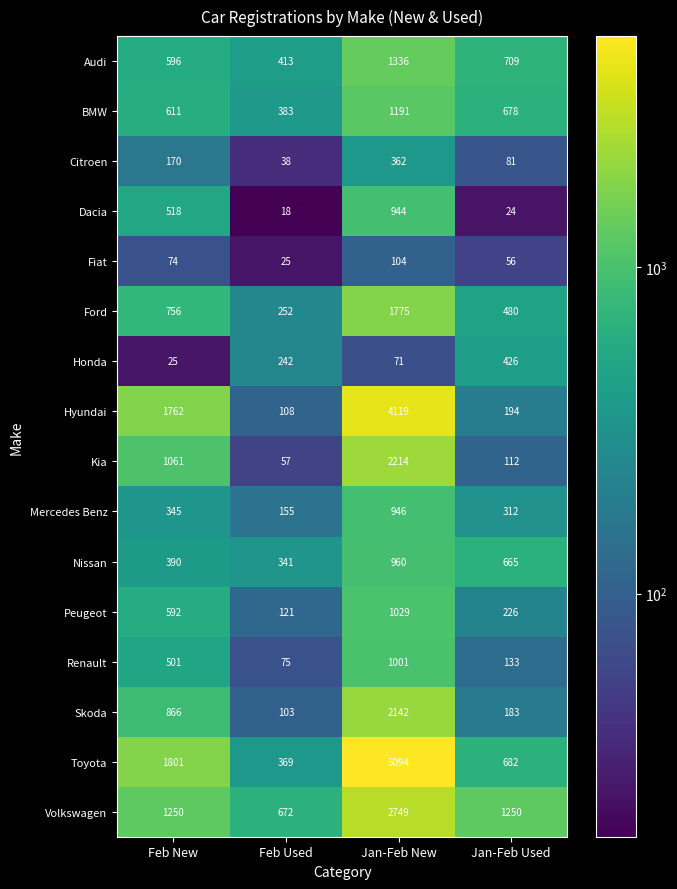

Which category has the highest value across all series?

Jan-Feb New